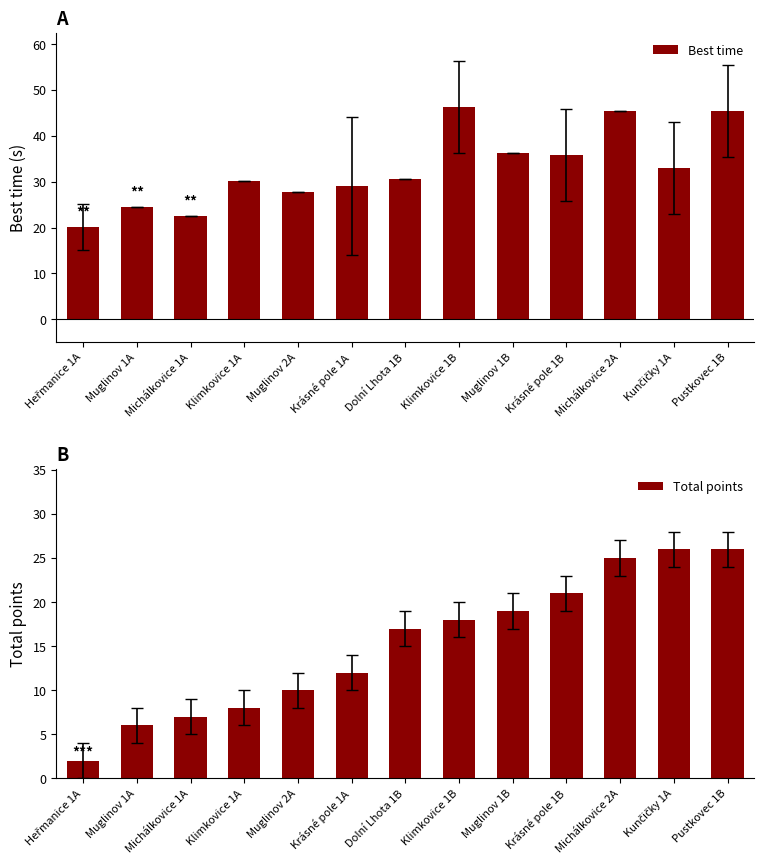

At Heřmanice 1A, list the series in order from smallest to largest.

Total points, Best time